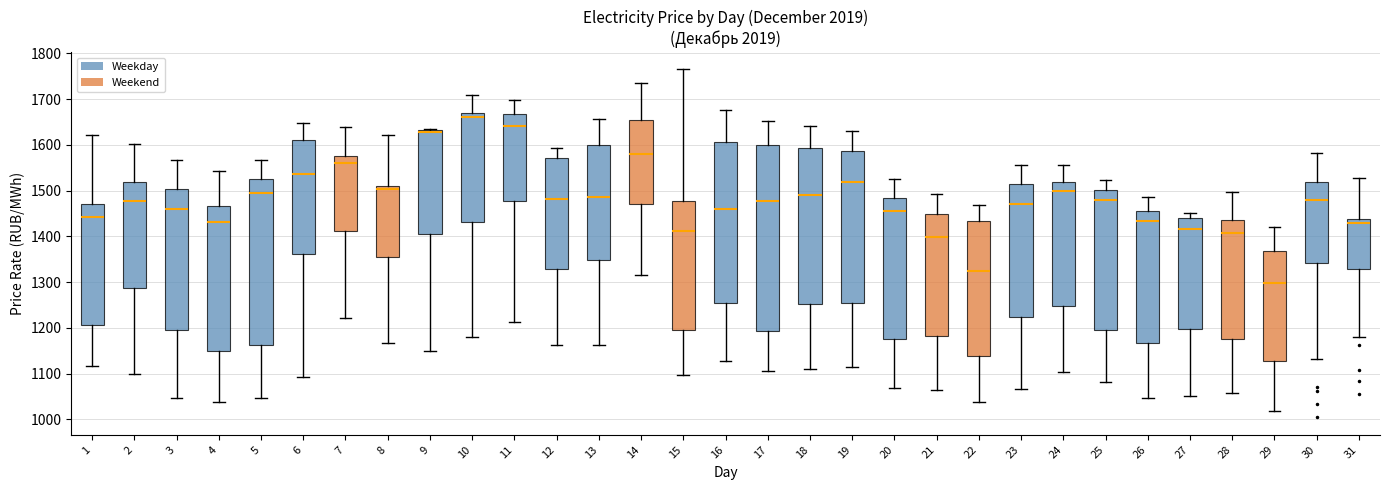

Reading left to right, transcribe this box plot: for each box, give where its median line is, the range the box spans, and where its two whiskers end, as read against the y-axis. The values are not printed on the chart, so give them approximately, as read against the axis.

1: median 1440, box 1210 to 1470, whiskers 1120 to 1620
2: median 1480, box 1290 to 1520, whiskers 1100 to 1600
3: median 1460, box 1200 to 1500, whiskers 1050 to 1570
4: median 1430, box 1150 to 1470, whiskers 1040 to 1540
5: median 1490, box 1160 to 1530, whiskers 1050 to 1570
6: median 1540, box 1360 to 1610, whiskers 1090 to 1650
7: median 1560, box 1410 to 1580, whiskers 1220 to 1640
8: median 1500, box 1350 to 1510, whiskers 1170 to 1620
9: median 1630 (just below the box's upper edge), box 1410 to 1630, whiskers 1150 to 1630
10: median 1660, box 1430 to 1670, whiskers 1180 to 1710
11: median 1640, box 1480 to 1670, whiskers 1210 to 1700
12: median 1480, box 1330 to 1570, whiskers 1160 to 1590
13: median 1490, box 1350 to 1600, whiskers 1160 to 1660
14: median 1580, box 1470 to 1650, whiskers 1320 to 1730
15: median 1410, box 1200 to 1480, whiskers 1100 to 1770
16: median 1460, box 1250 to 1610, whiskers 1130 to 1680
17: median 1480, box 1190 to 1600, whiskers 1110 to 1650
18: median 1490, box 1250 to 1590, whiskers 1110 to 1640
19: median 1520, box 1260 to 1590, whiskers 1110 to 1630
20: median 1460, box 1170 to 1480, whiskers 1070 to 1530
21: median 1400, box 1180 to 1450, whiskers 1060 to 1490
22: median 1320, box 1140 to 1430, whiskers 1040 to 1470
23: median 1470, box 1220 to 1510, whiskers 1070 to 1560
24: median 1500, box 1250 to 1520, whiskers 1100 to 1560
25: median 1480, box 1190 to 1500, whiskers 1080 to 1520
26: median 1430, box 1170 to 1460, whiskers 1050 to 1490
27: median 1420, box 1200 to 1440, whiskers 1050 to 1450
28: median 1410, box 1180 to 1440, whiskers 1060 to 1500
29: median 1300, box 1130 to 1370, whiskers 1020 to 1420
30: median 1480, box 1340 to 1520, whiskers 1130 to 1580
31: median 1430, box 1330 to 1440, whiskers 1180 to 1530